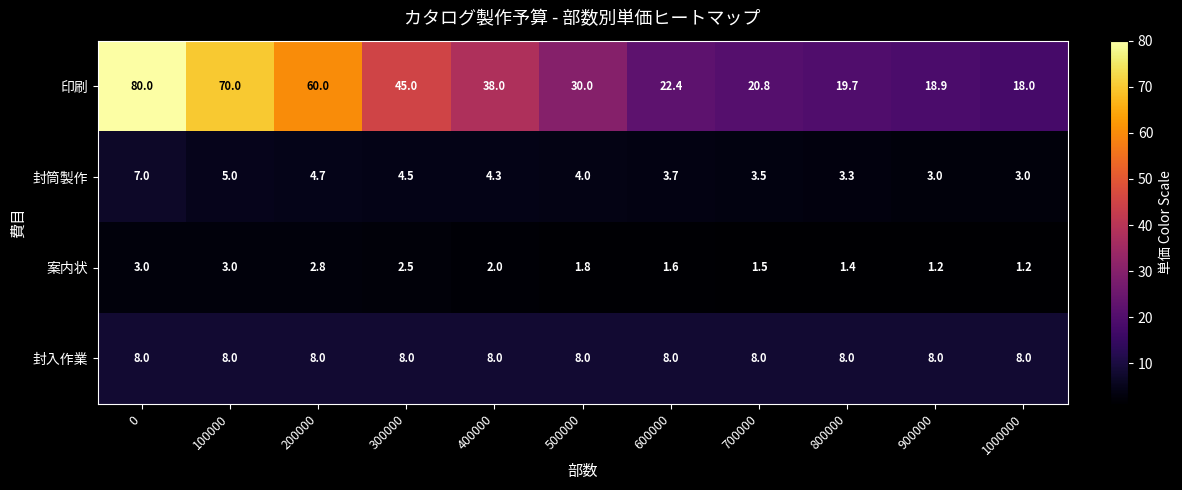

How many values in the 印刷 series are below 30?

5